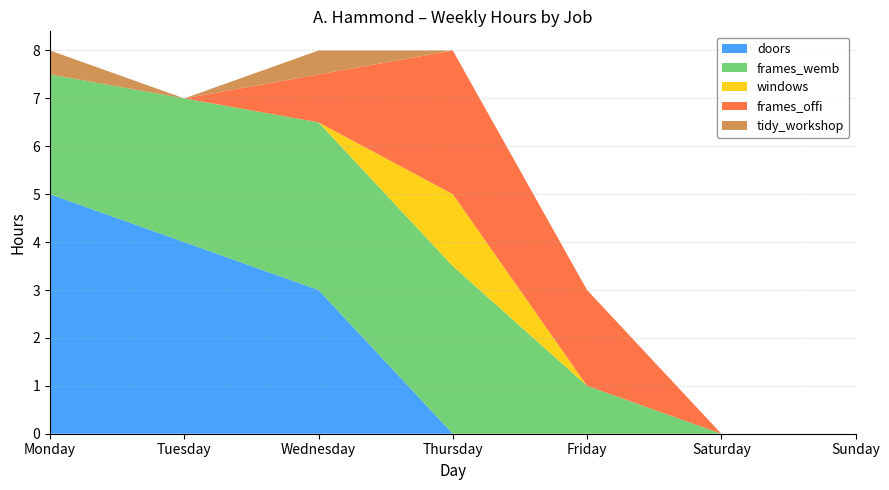

Reading left to right, extract all data points from this chart.

doors: 5.0	4.0	3.0	0.0	0.0	0.0	0.0
frames_wemb: 2.5	3.0	3.5	3.5	1.0	0.0	0.0
windows: 0.0	0.0	0.0	1.5	0.0	0.0	0.0
frames_offi: 0.0	0.0	1.0	3.0	2.0	0.0	0.0
tidy_workshop: 0.5	0.0	0.5	0.0	0.0	0.0	0.0